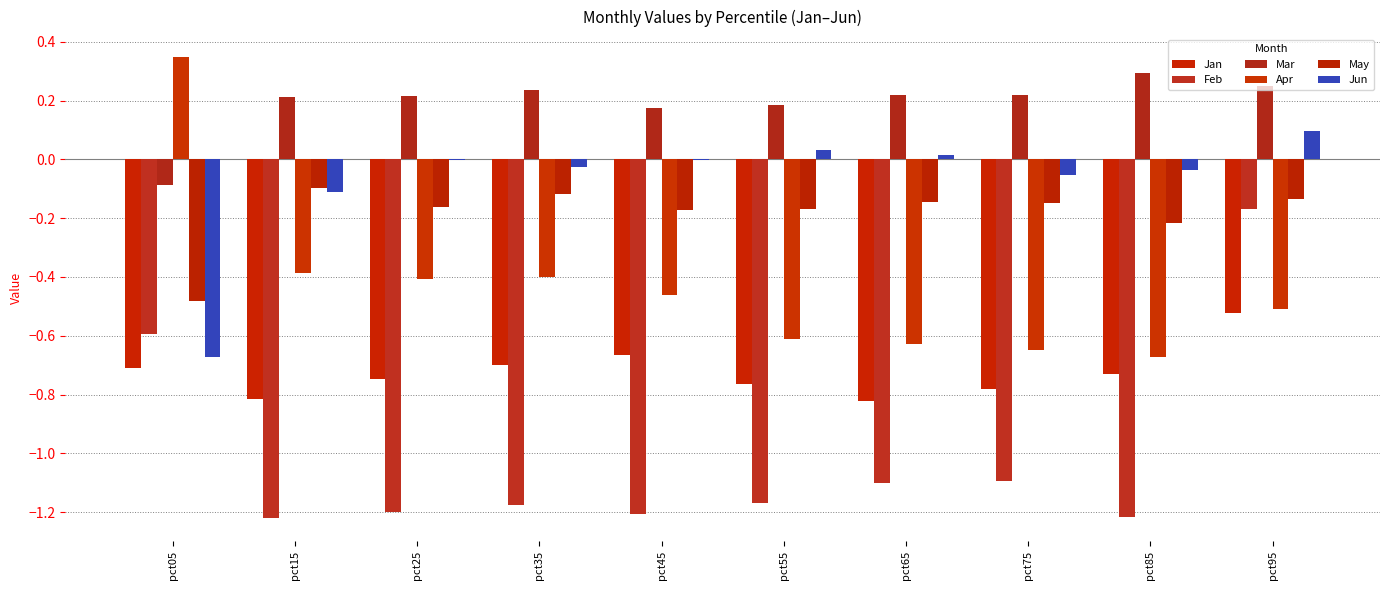

At how many categories does at least one series exceed 0?

10